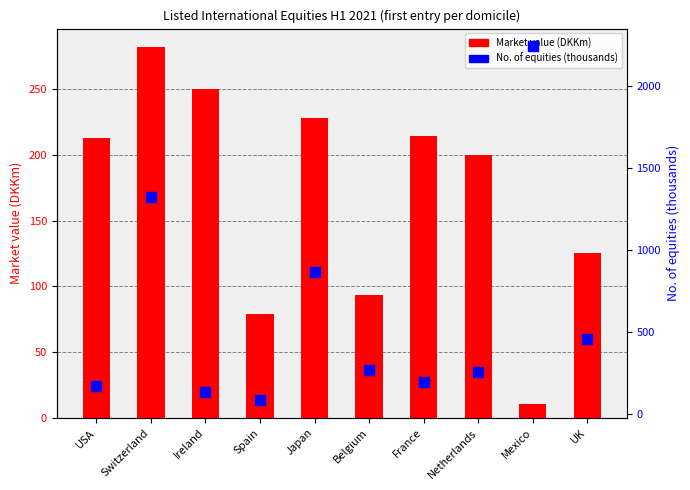

What are all the series names shown in the legend?

Market value (DKKm), No. of equities (thousands)